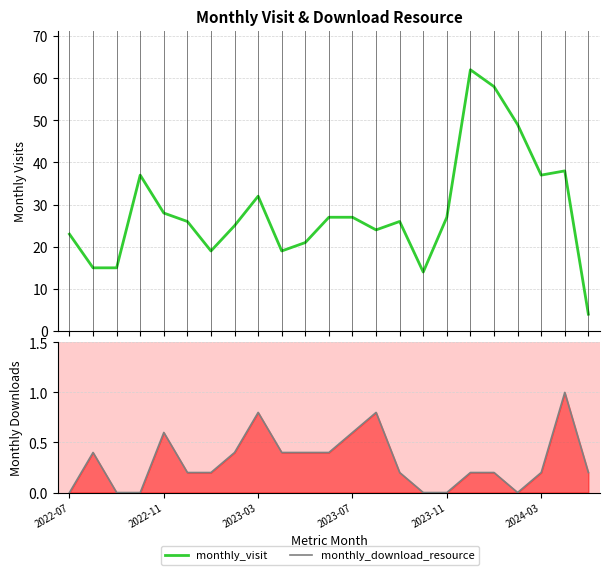

What is the maximum value shown in the chart?

62.0